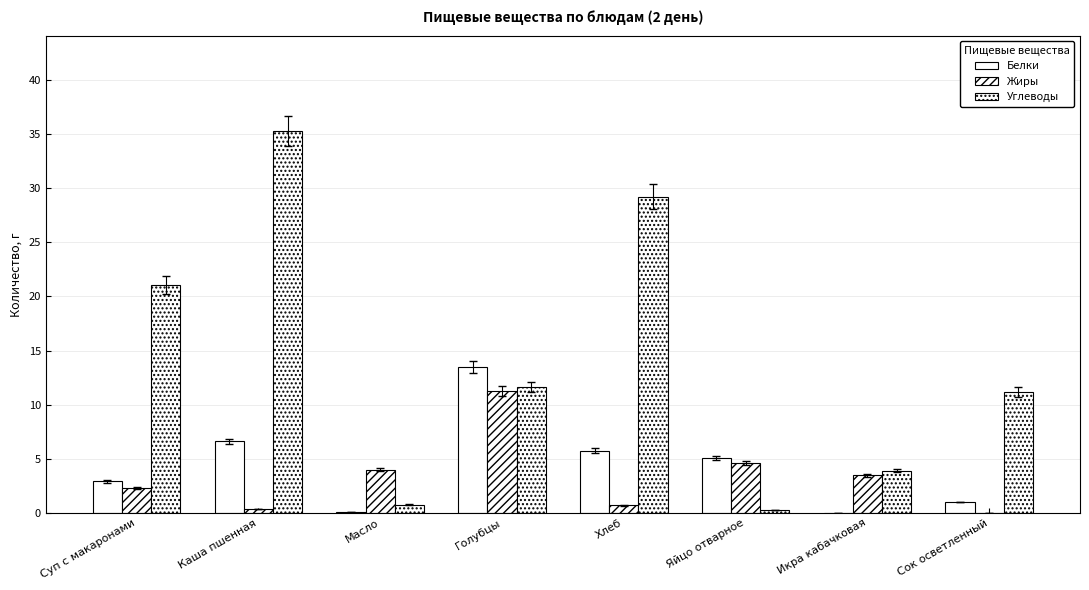

What is the label of the 1st bar from the right?

Сок осветленный